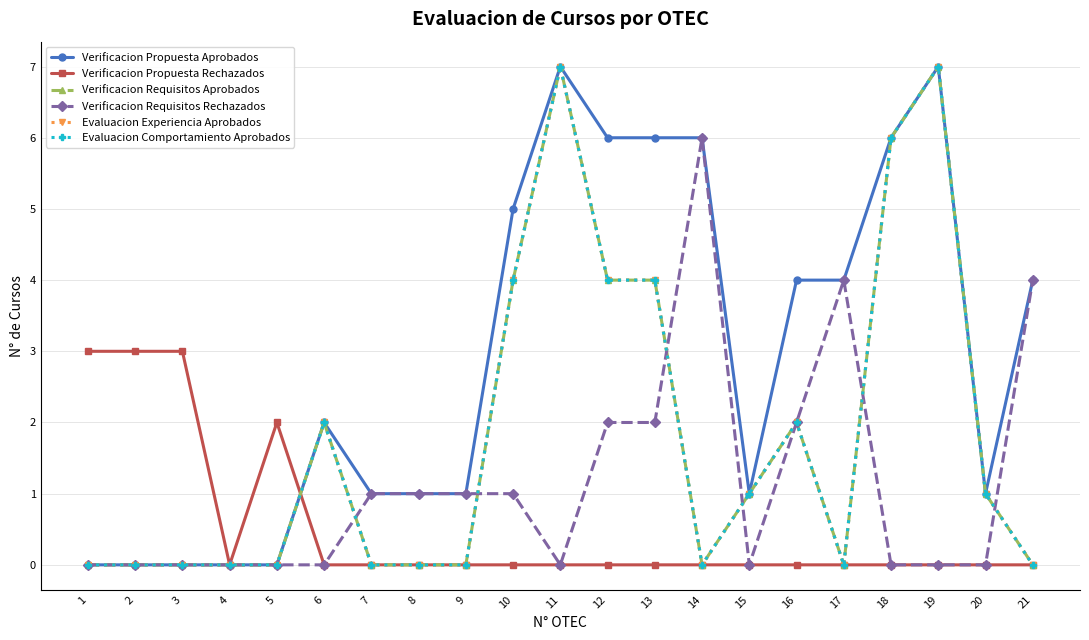

How many lines are shown in the chart?

6